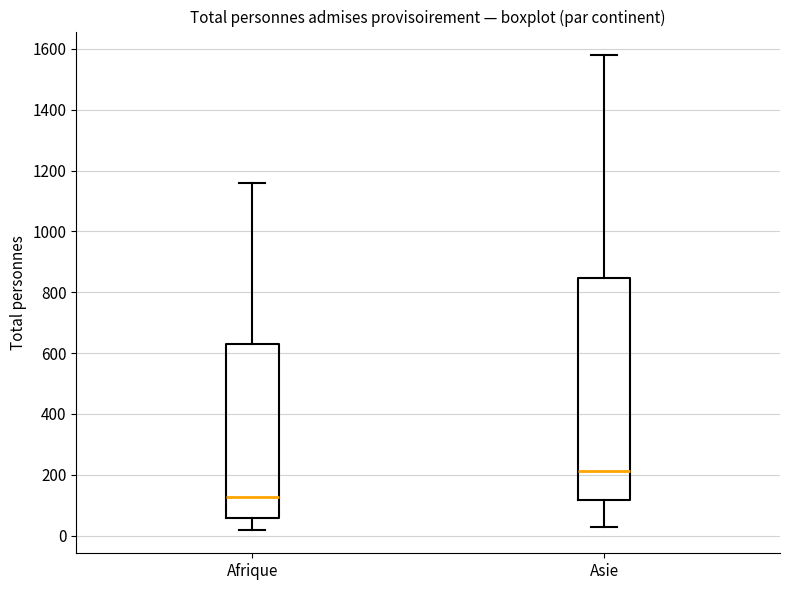

Which box is the tallest, from its lower edge to its upper edge?

Asie